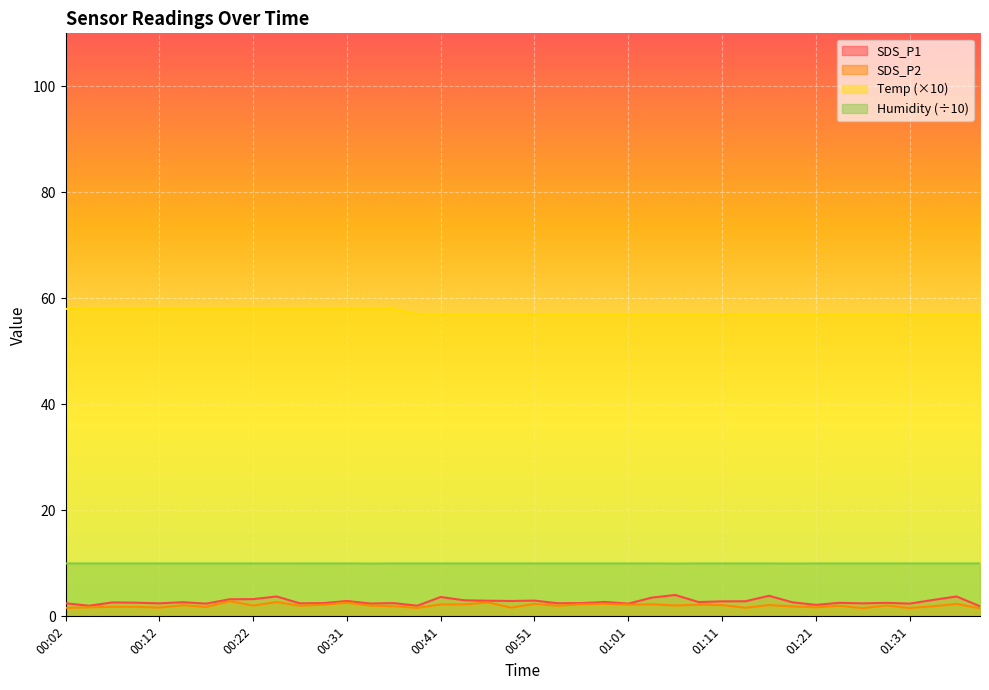

Reading left to right, extract all data points from this chart.

SDS_P1: 2.5	2.0	2.6	2.6	2.5	2.7	2.4	3.2	3.2	3.8	2.5	2.5	2.9	2.4	2.5	2.0	3.6	3.0	3.0	2.9	3.0	2.5	2.5	2.7	2.4	3.5	4.0	2.7	2.8	2.9	3.9	2.6	2.2	2.5	2.5	2.5	2.4	3.1	3.8	1.9
SDS_P2: 1.6	1.7	1.8	1.8	1.6	2.1	1.8	2.9	2.0	2.7	2.0	2.2	2.6	2.0	1.9	1.6	2.2	2.2	2.6	1.6	2.4	2.0	2.3	2.4	2.2	2.3	2.0	2.2	2.1	1.6	2.1	1.9	1.7	2.0	1.6	2.0	1.6	1.9	2.4	1.5
Temp: 58.0	58.0	58.0	58.0	58.0	58.0	58.0	58.0	58.0	58.0	58.0	58.0	58.0	58.0	58.0	57.0	57.0	57.0	57.0	57.0	57.0	57.0	57.0	57.0	57.0	57.0	57.0	57.0	57.0	57.0	57.0	57.0	57.0	57.0	57.0	57.0	57.0	57.0	57.0	57.0
Humidity: 10.0	10.0	10.0	10.0	10.0	10.0	10.0	10.0	10.0	10.0	10.0	10.0	10.0	10.0	10.0	10.0	10.0	10.0	10.0	10.0	10.0	10.0	10.0	10.0	10.0	10.0	10.0	10.0	10.0	10.0	10.0	10.0	10.0	10.0	10.0	10.0	10.0	10.0	10.0	10.0